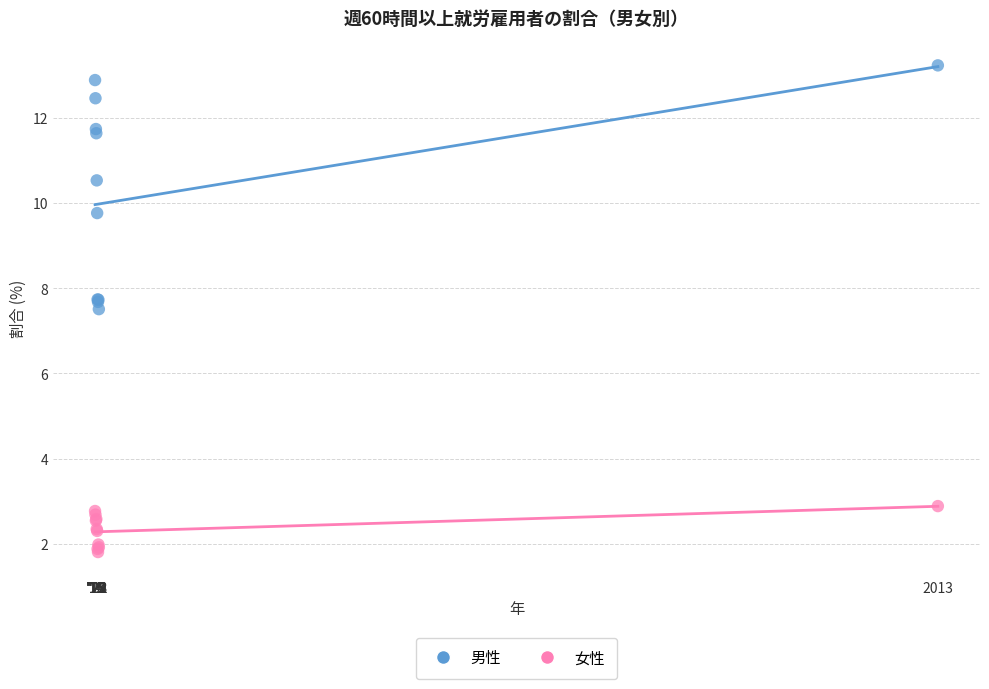

Across all series, what Y value is closest to 7?

7.5